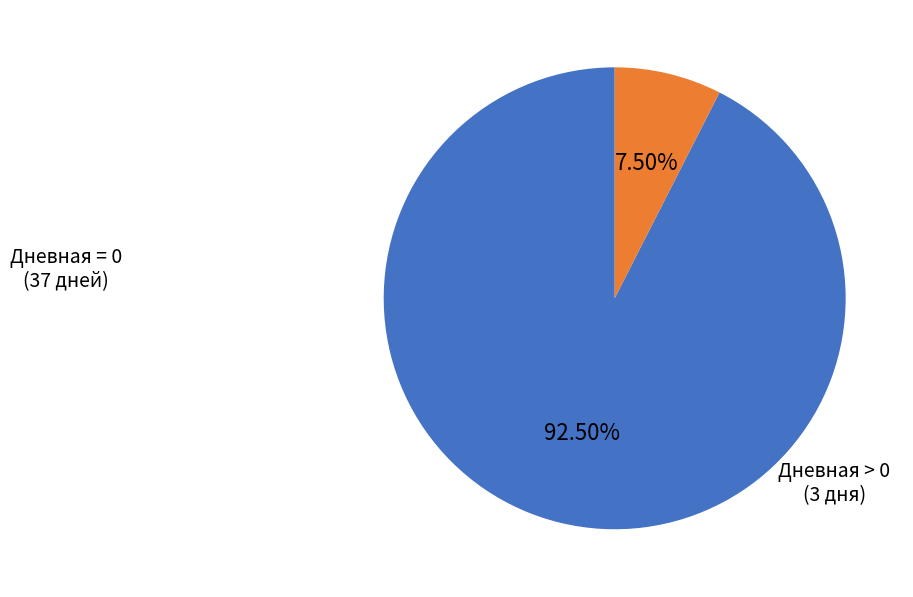

Is there a majority slice in this chart?

Yes